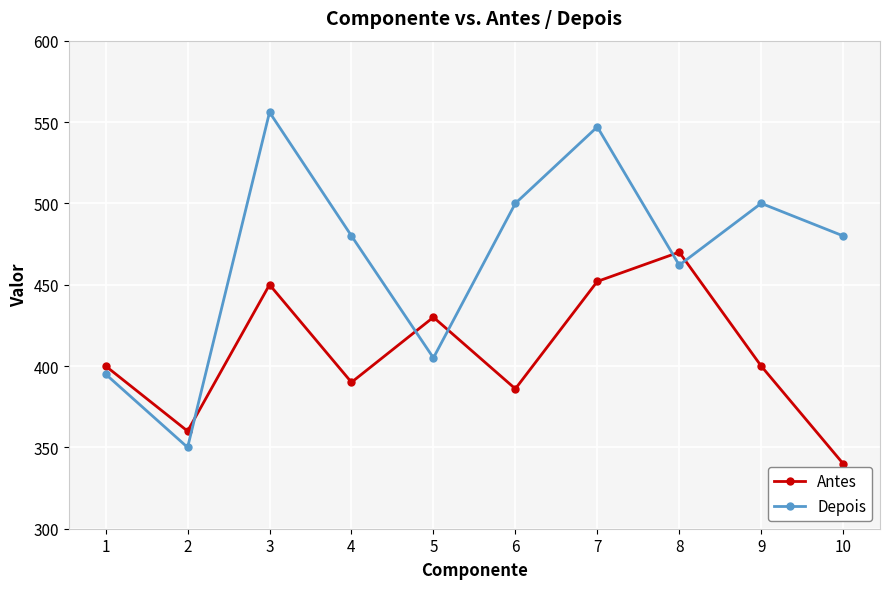

True or false: Depois has a value of 821 at 9.

False